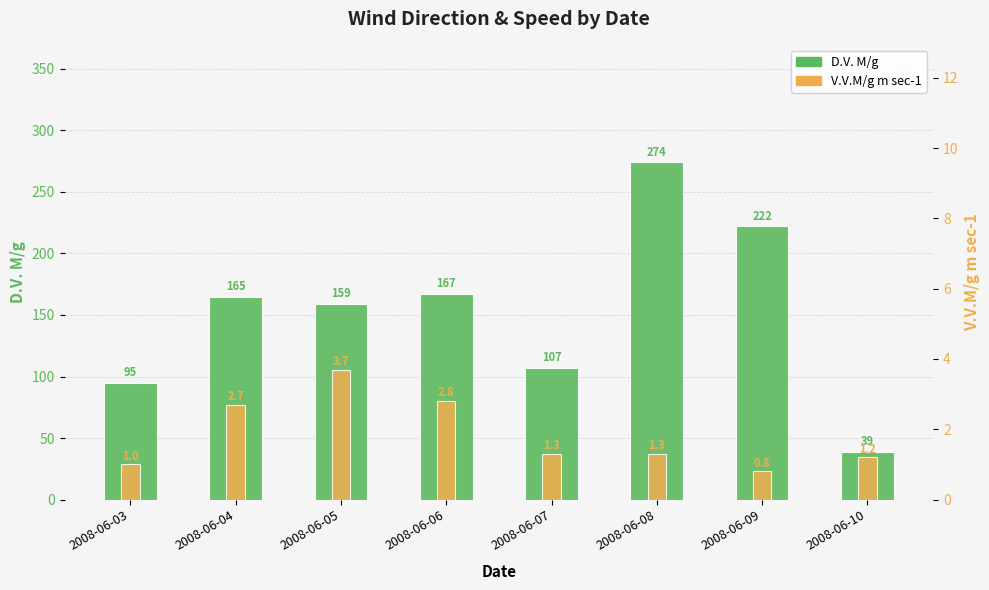

What is the spread (max minus min) of values at 2008-06-06?

164.2